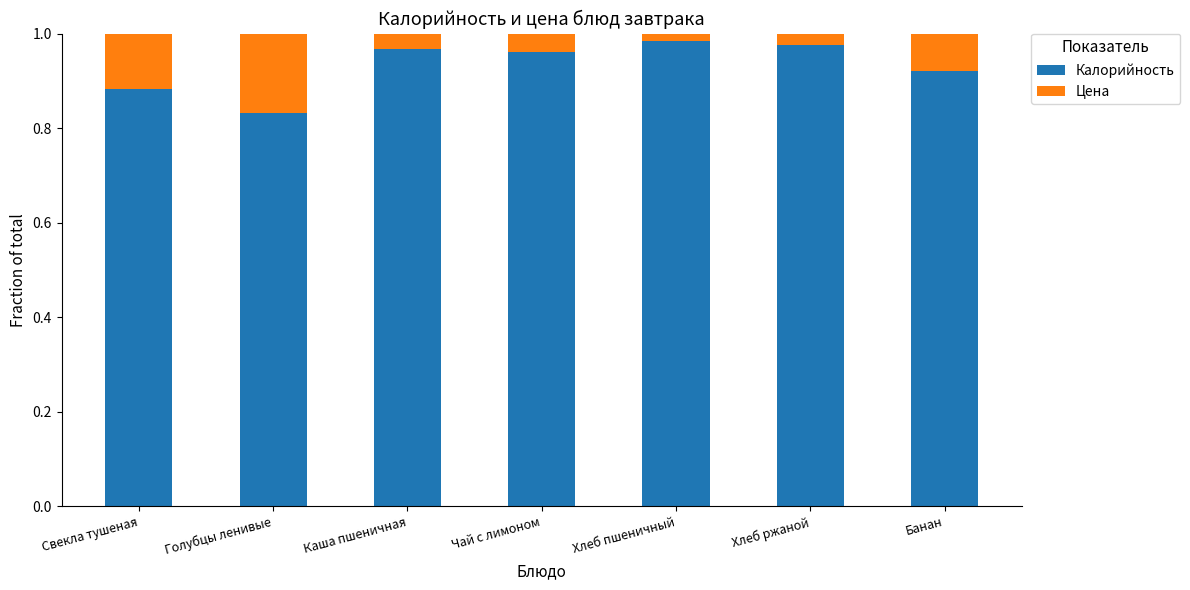

True or false: Калорийность has a value of 0.3 at Свекла тушеная.

False